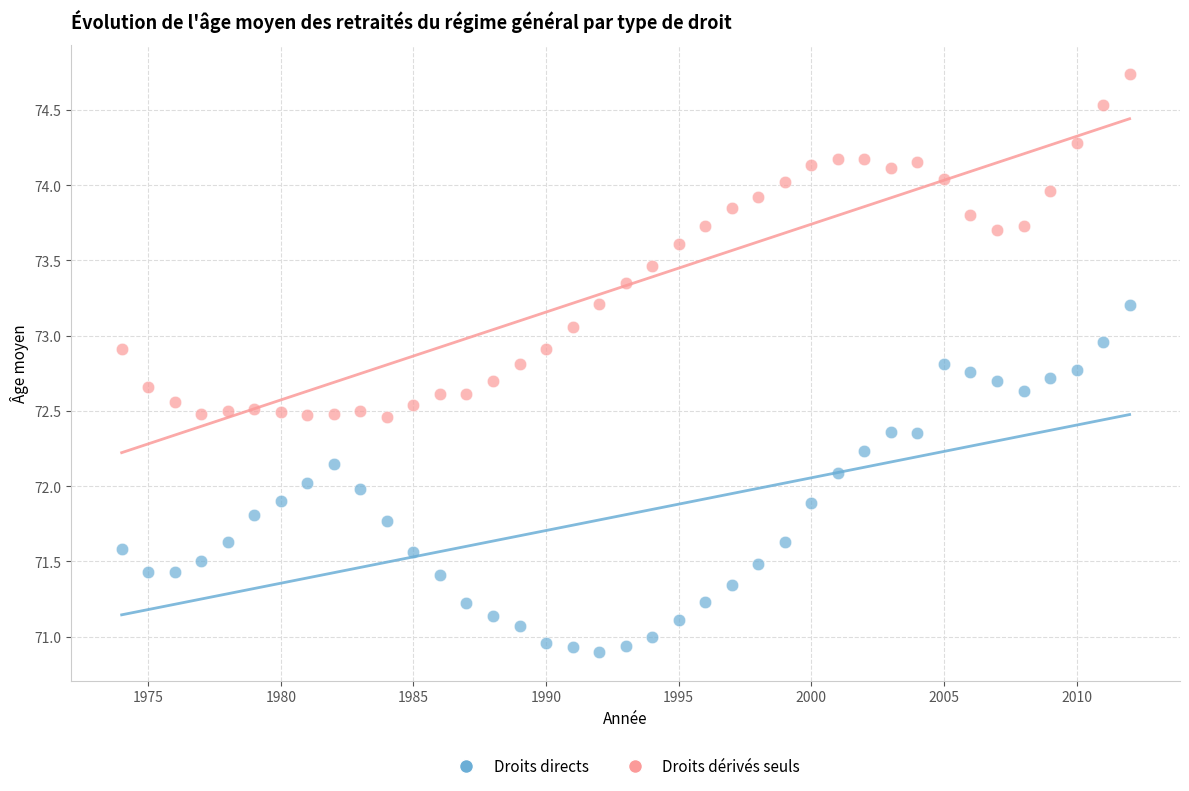

What are all the series names shown in the legend?

Droits directs, Droits dérivés seuls